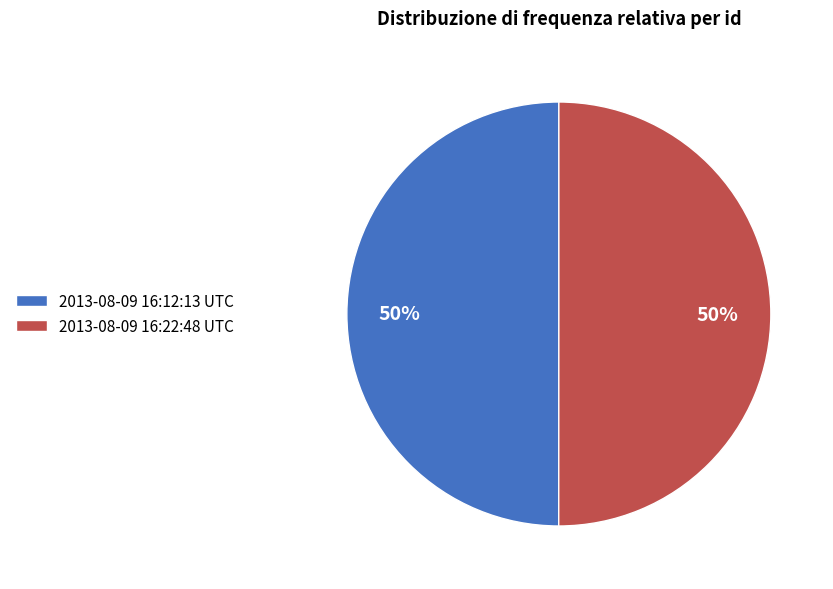

Is it true that 2013-08-09 16:12:13 UTC is 50% of the pie?

True